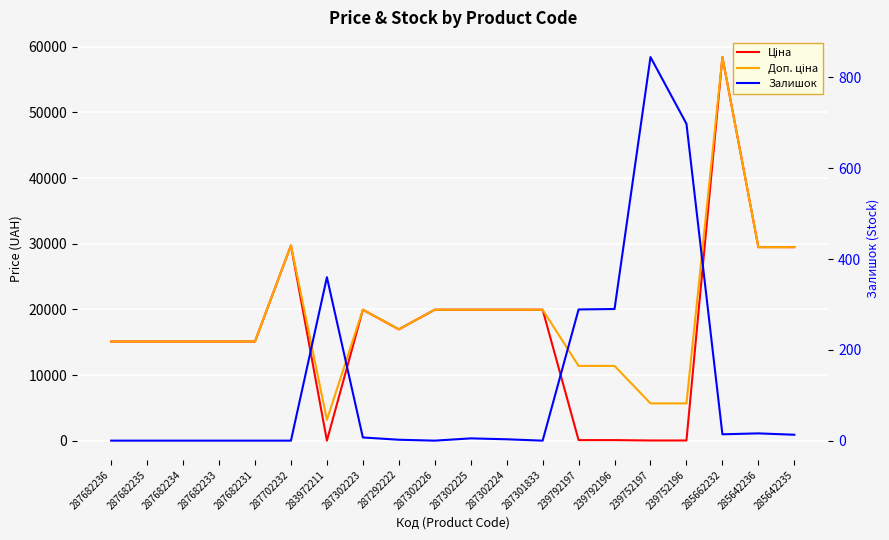

How many distinct data groups are displayed?

3